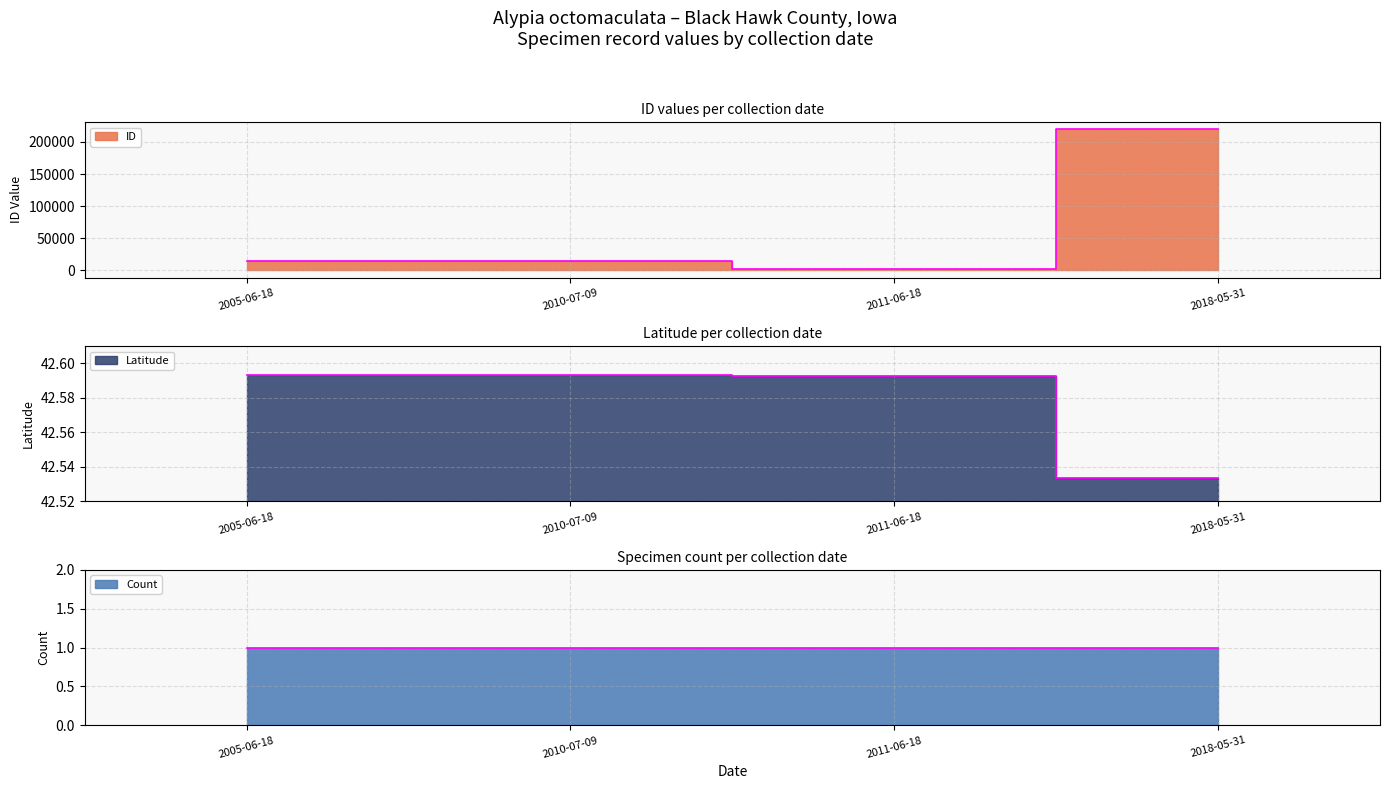

True or false: ID has a value of 42.5 at 2018-05-31.

True